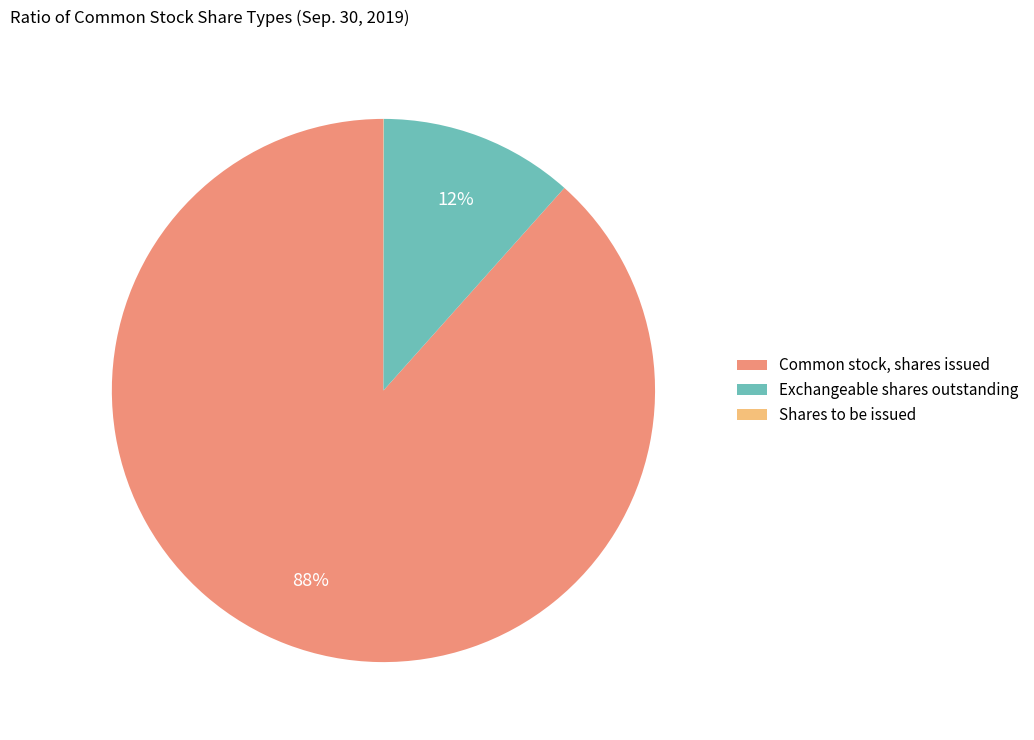

To the nearest percent, what is the difference between the largest and smallest slice percentages?

88%